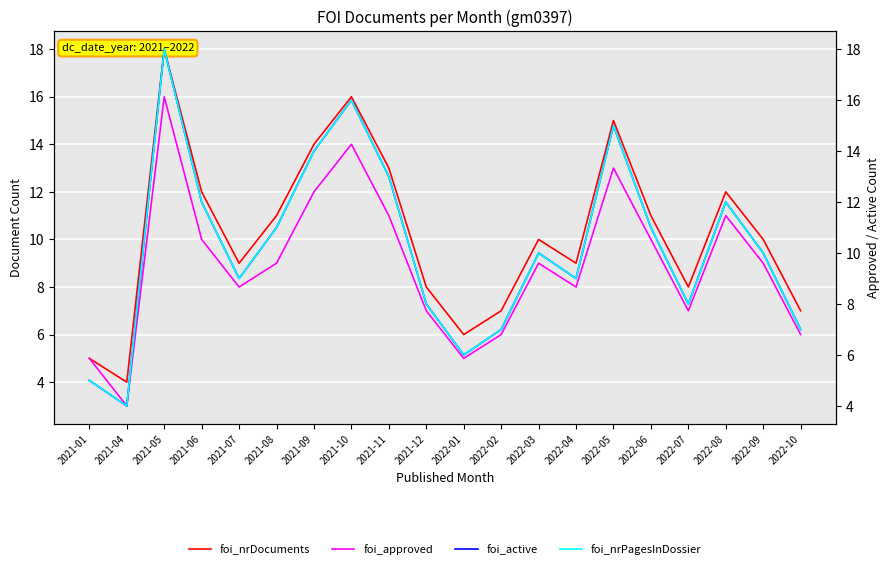

Is the value of foi_nrDocuments at 2022-04 greater than the value of foi_active at 2022-08?

No